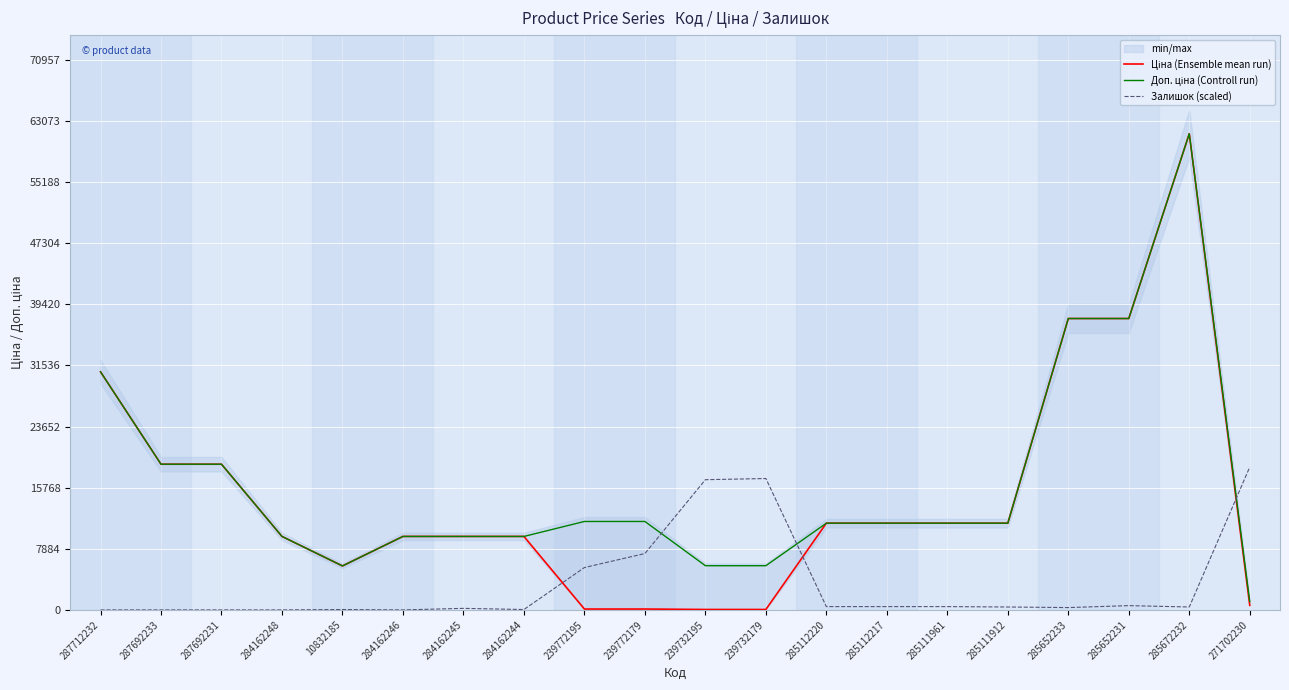

How many data points does each series have?

20